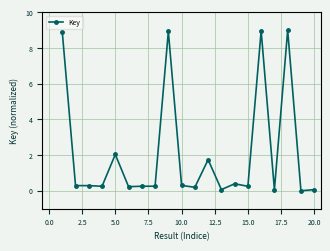

What is the difference between the maximum and minimum values?

9.0